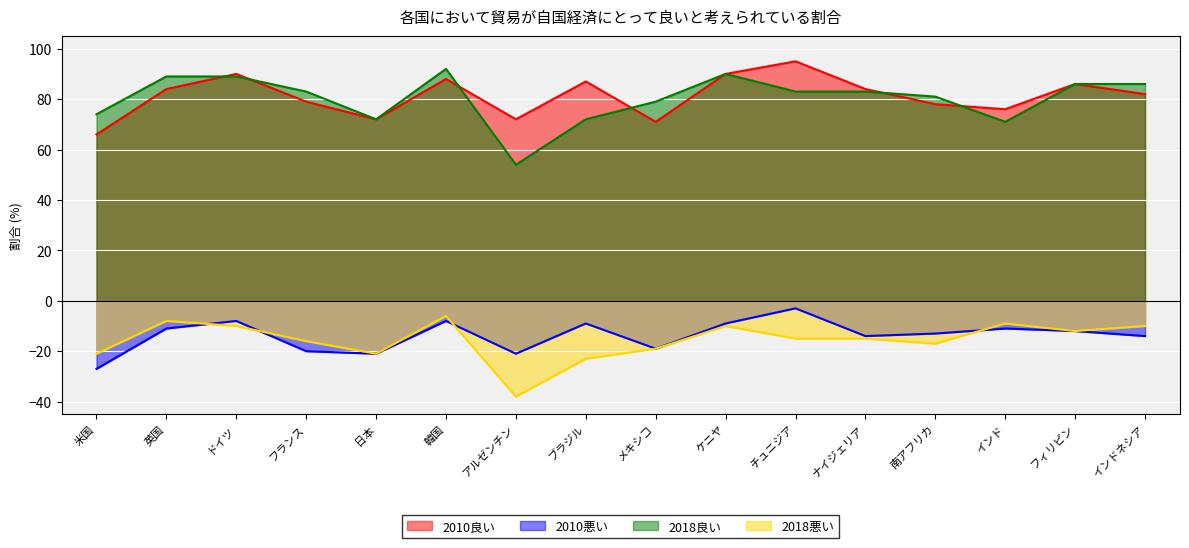

Reading left to right, what are all the values shown in this chart?

2010良い: 米国=66	英国=84	ドイツ=90	フランス=79	日本=72	韓国=88	アルゼンチン=72	ブラジル=87	メキシコ=71	ケニヤ=90	チュニジア=95	ナイジェリア=84	南アフリカ=78	インド=76	フィリピン=86	インドネシア=82
2010悪い: 米国=-27	英国=-11	ドイツ=-8	フランス=-20	日本=-21	韓国=-8	アルゼンチン=-21	ブラジル=-9	メキシコ=-19	ケニヤ=-9	チュニジア=-3	ナイジェリア=-14	南アフリカ=-13	インド=-11	フィリピン=-12	インドネシア=-14
2018良い: 米国=74	英国=89	ドイツ=89	フランス=83	日本=72	韓国=92	アルゼンチン=54	ブラジル=72	メキシコ=79	ケニヤ=90	チュニジア=83	ナイジェリア=83	南アフリカ=81	インド=71	フィリピン=86	インドネシア=86
2018悪い: 米国=-21	英国=-8	ドイツ=-10	フランス=-16	日本=-21	韓国=-6	アルゼンチン=-38	ブラジル=-23	メキシコ=-19	ケニヤ=-10	チュニジア=-15	ナイジェリア=-15	南アフリカ=-17	インド=-9	フィリピン=-12	インドネシア=-10